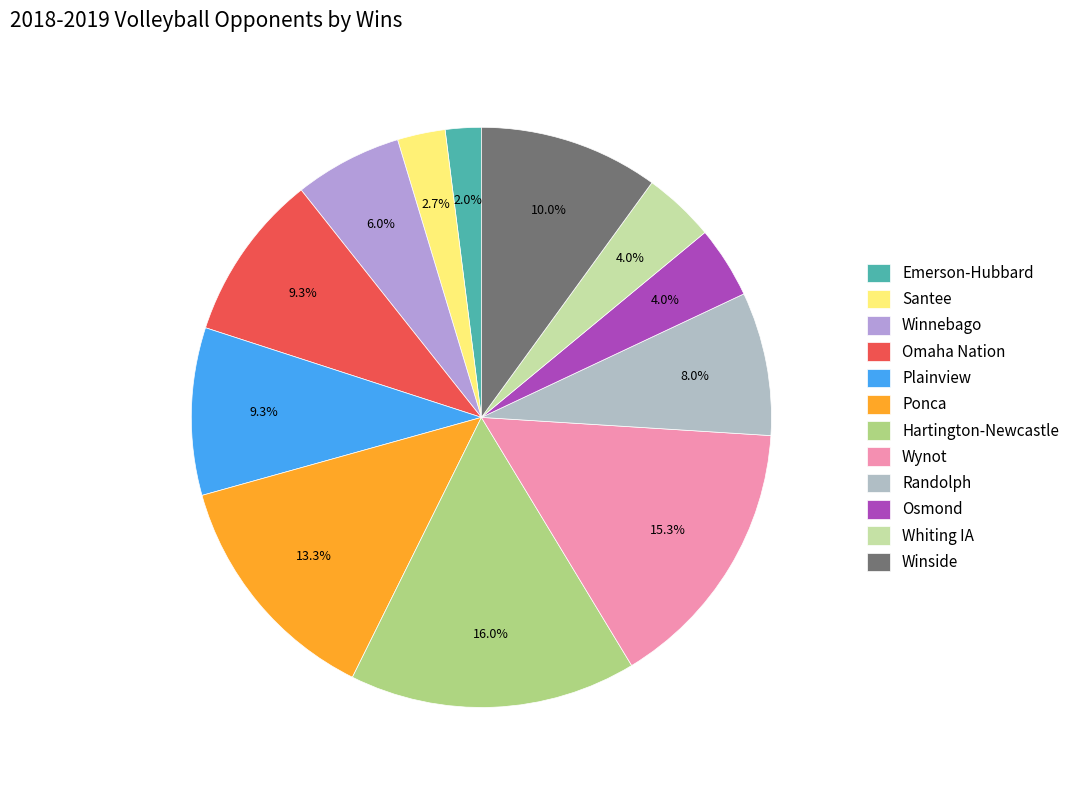

How many segments does this pie chart have?

12